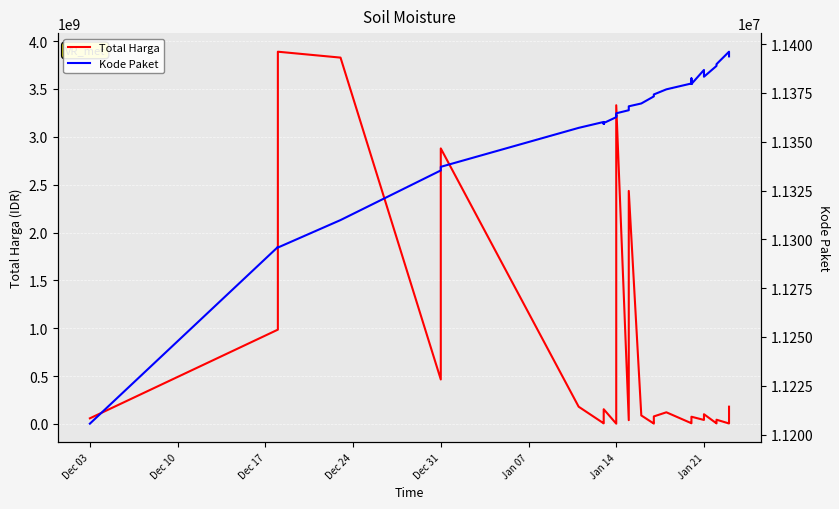

How many times do Kode Paket and Total Harga cross each other?

12